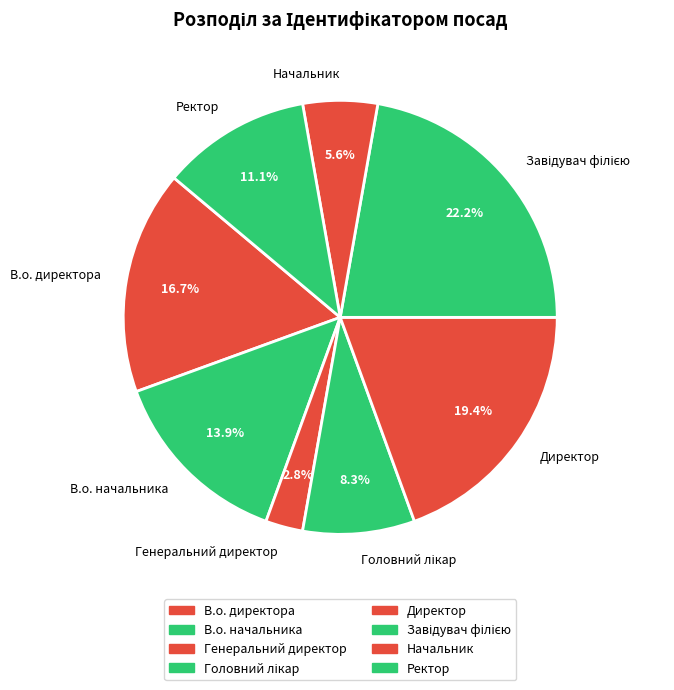

Is the sum of Генеральний директор and В.о. начальника greater than half?

No